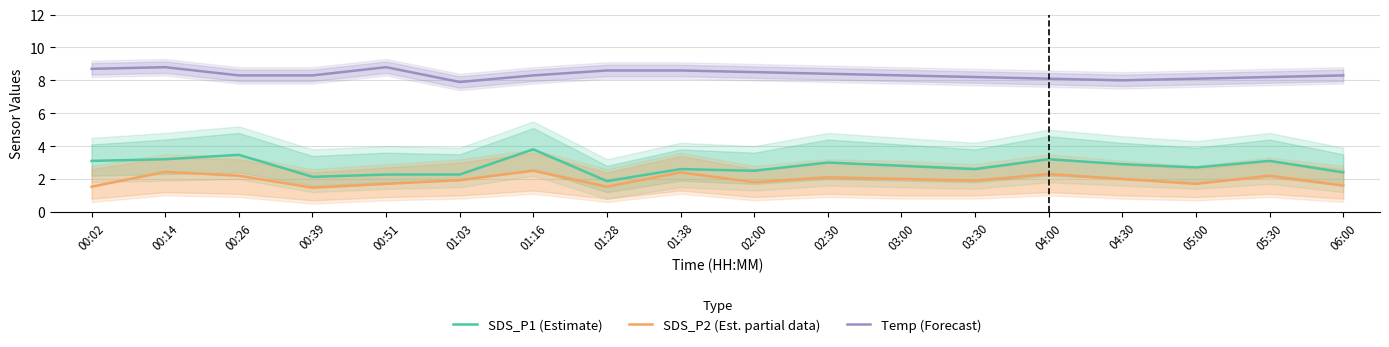

Rank the categories by SDS_P1 (Estimate) value from highest to lowest.

01:16, 00:26, 00:14, 04:00, 00:02, 05:30, 02:30, 04:30, 03:00, 05:00, 01:38, 03:30, 02:00, 06:00, 00:51, 01:03, 00:39, 01:28